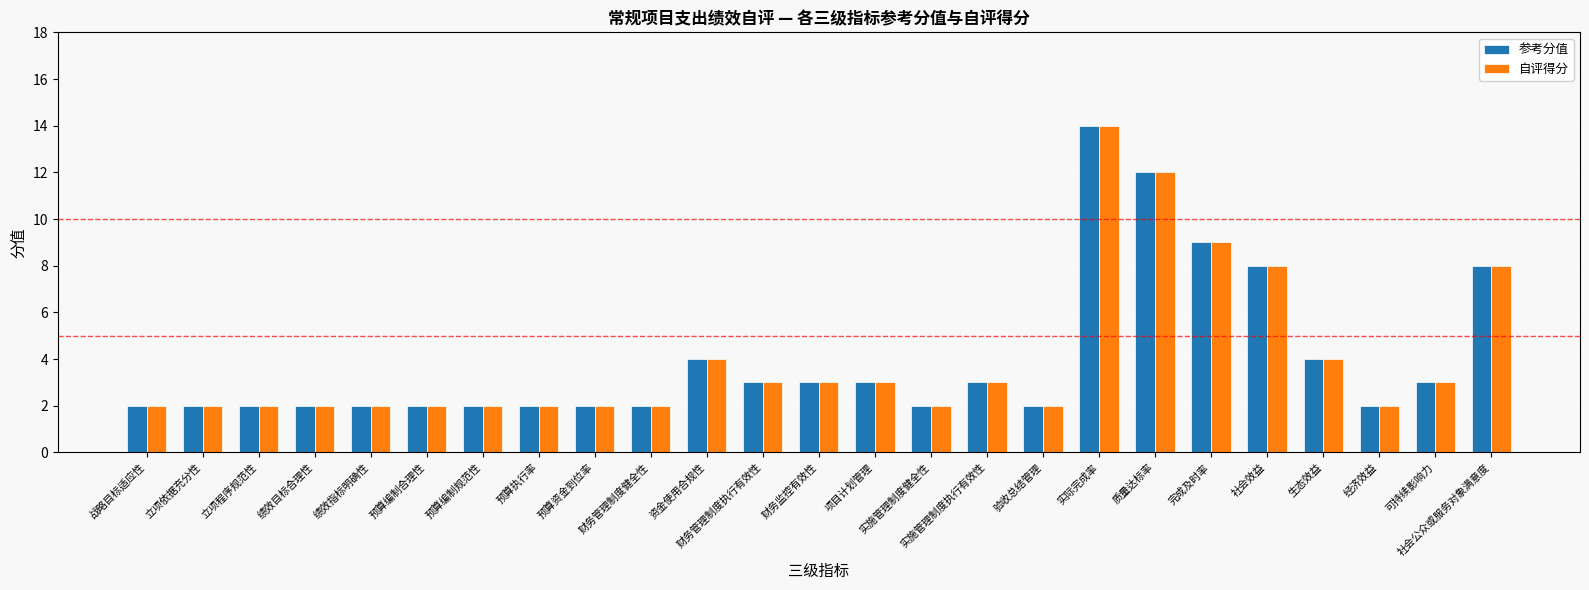

Is it true that 参考分值 equals 14 at 实际完成率?

True